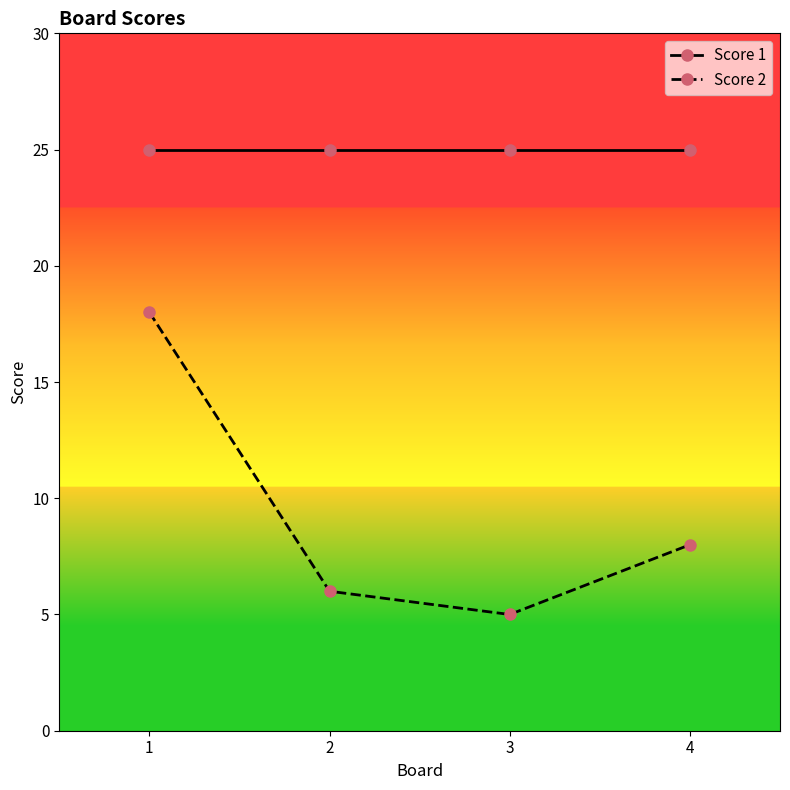

Which series has the widest spread of values?

Score 2